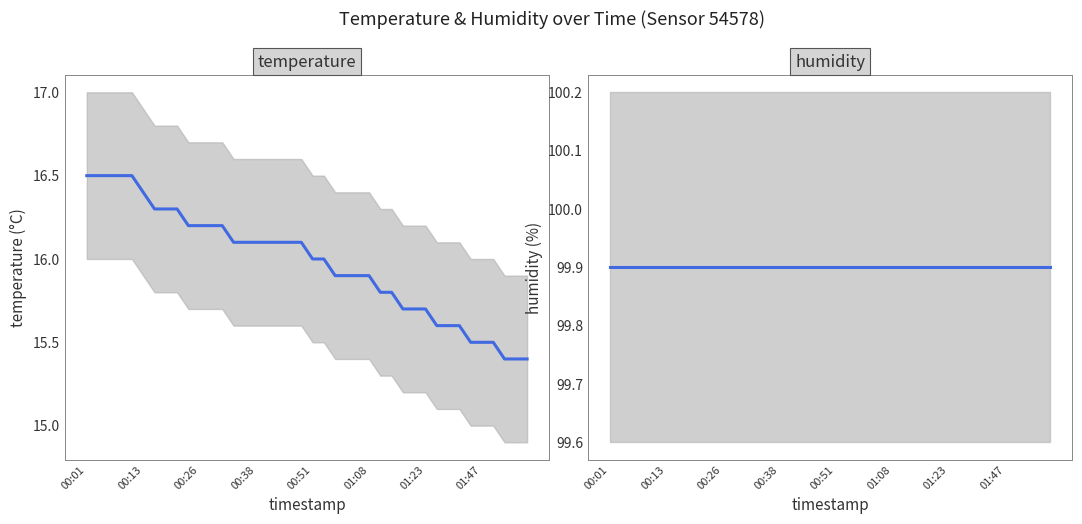

Is the value of temperature at 14 greater than the value of humidity at 11?

No